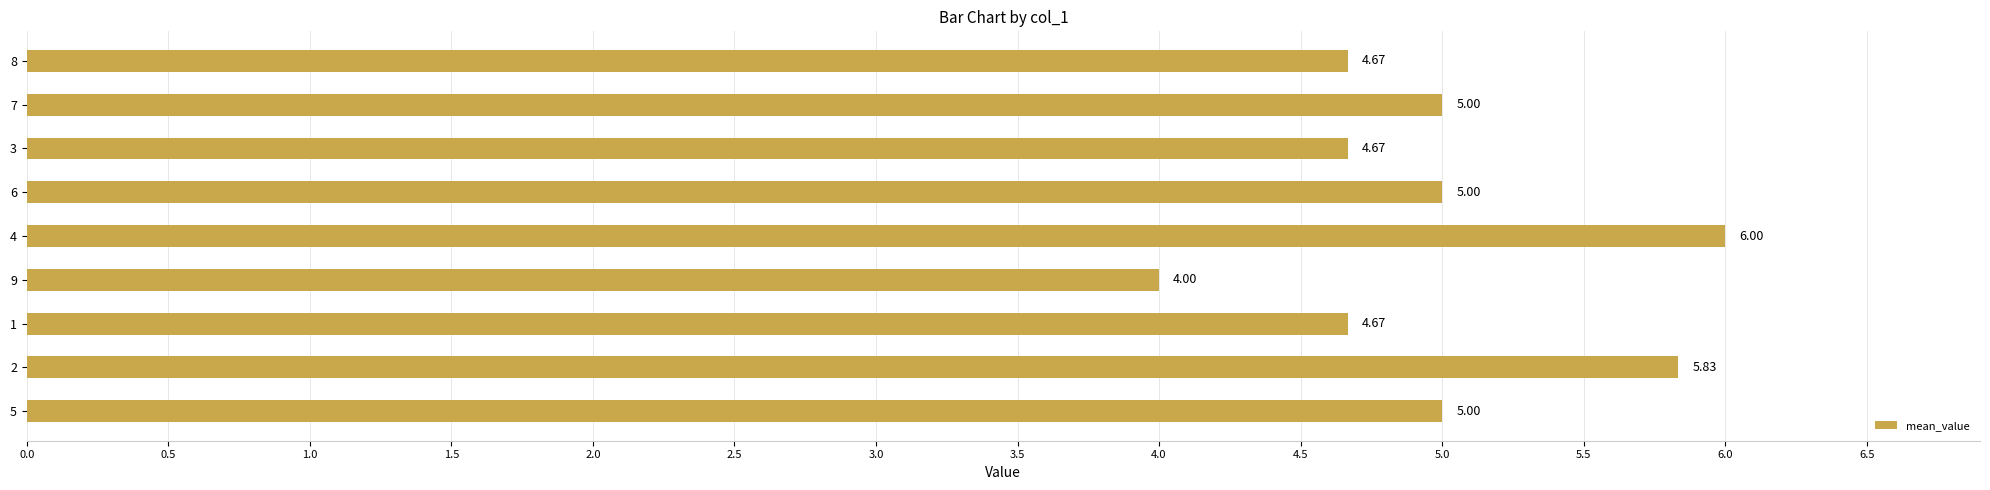

Which has a higher value, 4 or 7?

4